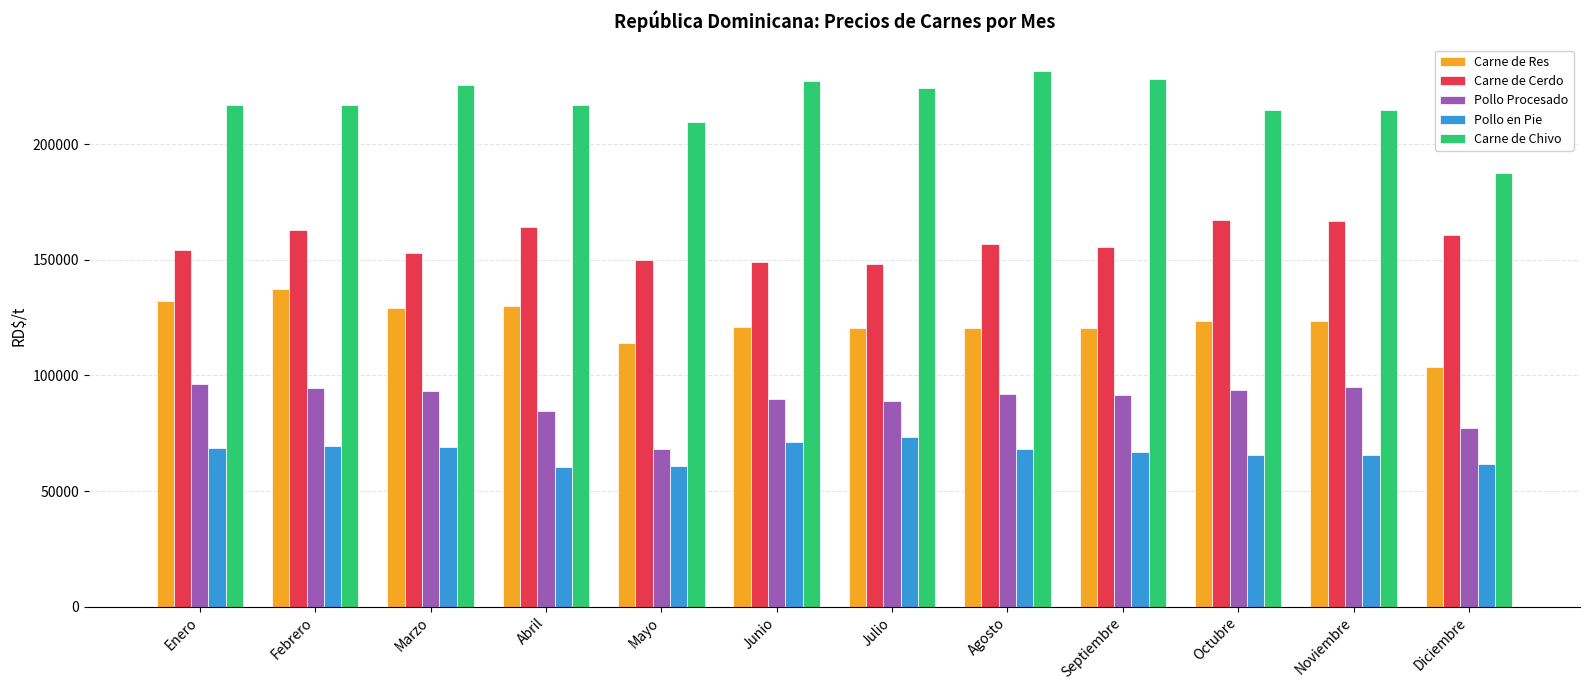

The Carne de Cerdo series shows 226138.0 at Junio. True or false?

False